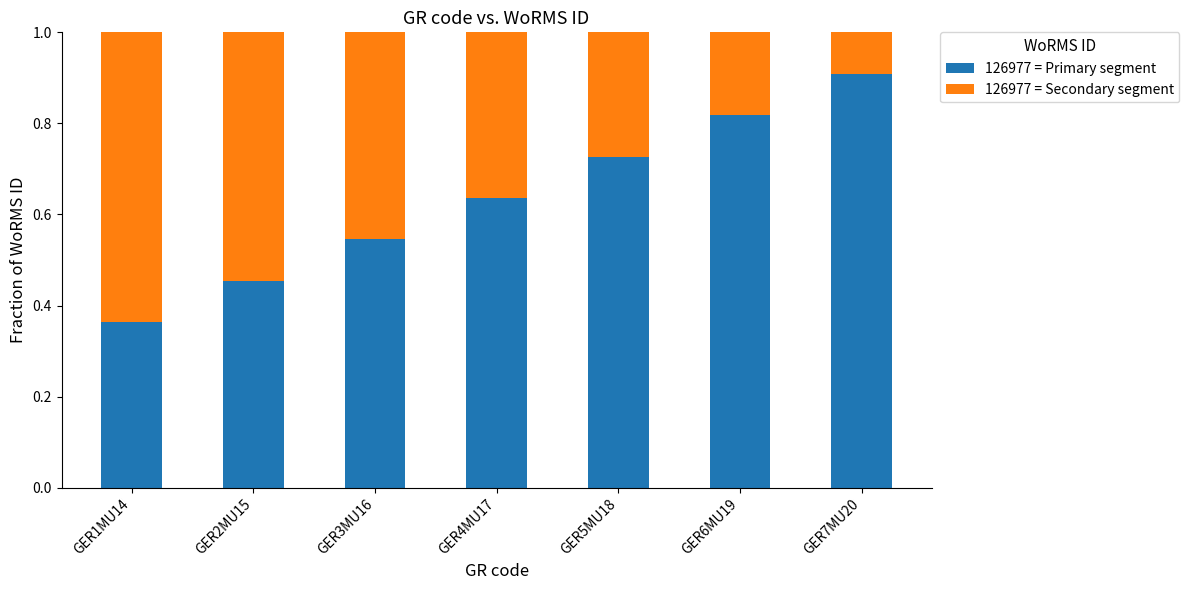

At which label does 126977 = Primary segment reach its peak?

GER7MU20